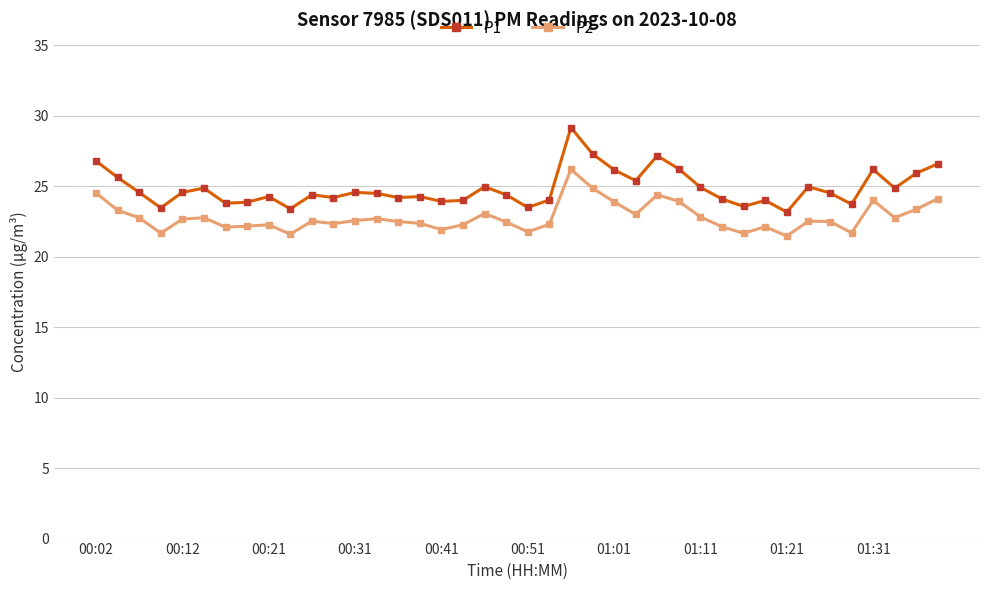

True or false: P2 has more than 0 interior local peaks.

True